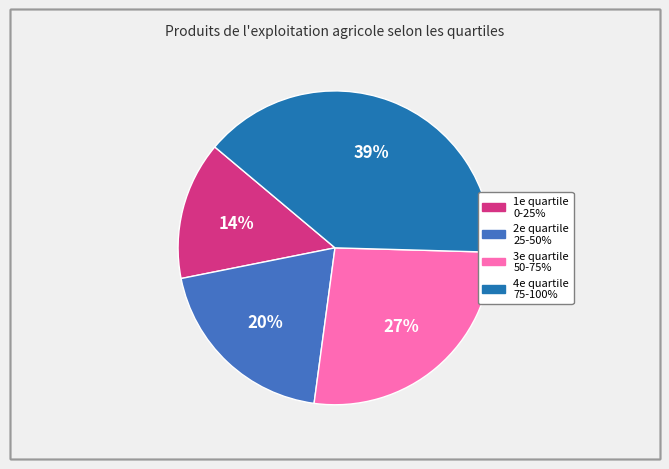

Is the sum of 1e quartile 0-25% and 3e quartile 50-75% greater than half?

No